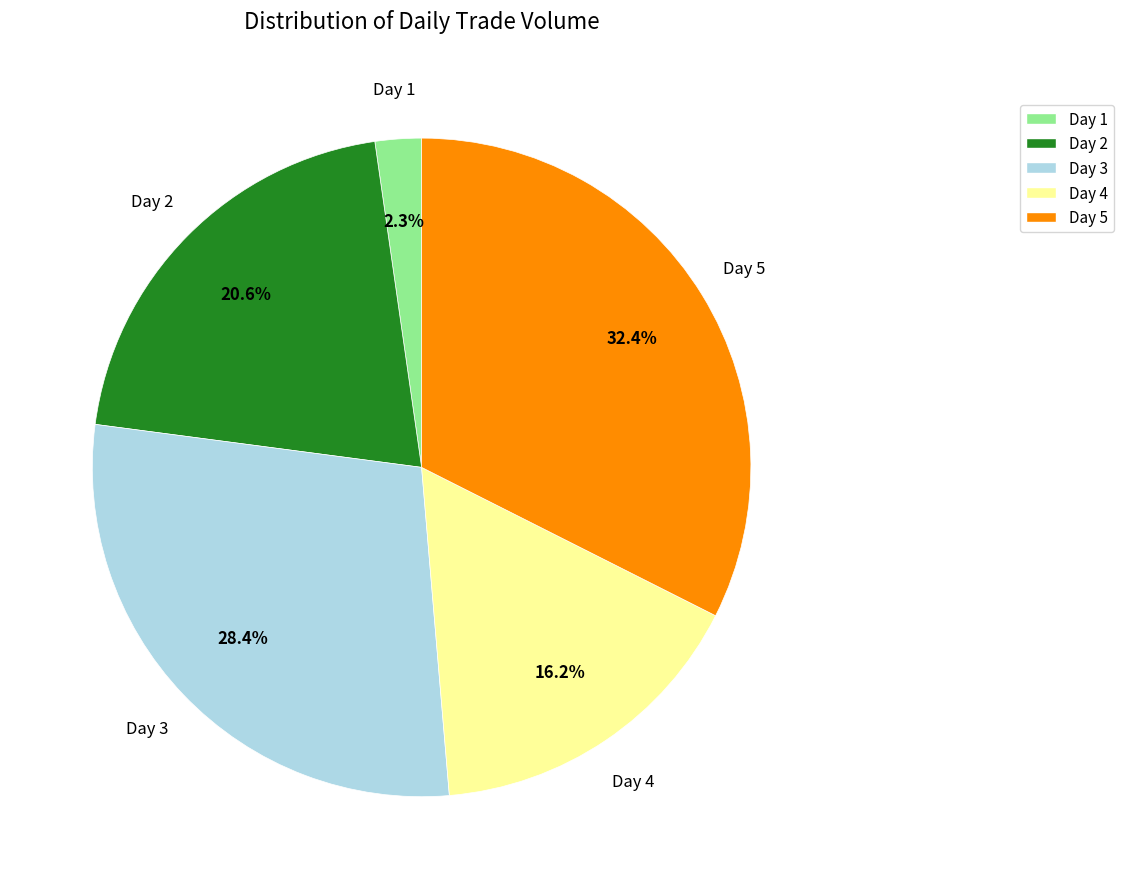

Rank the categories by value from lowest to highest.

Day 1, Day 4, Day 2, Day 3, Day 5